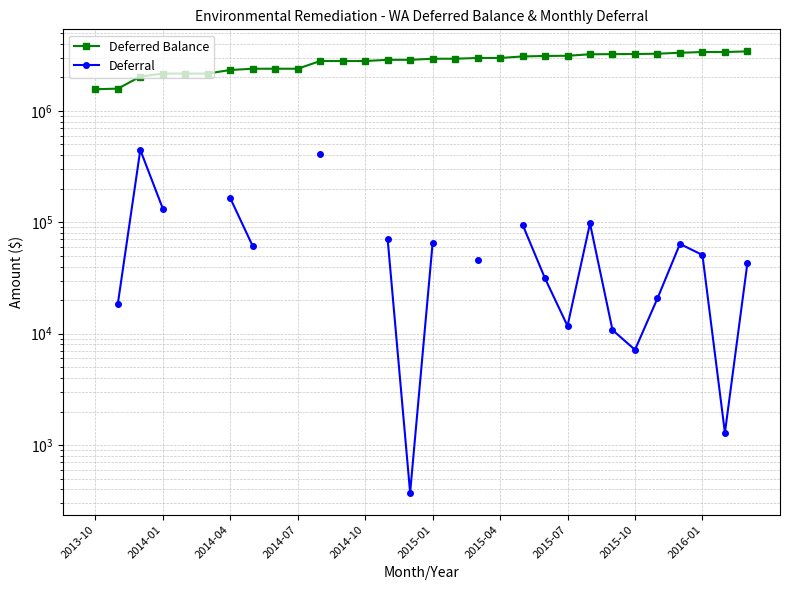

What is the difference between the second highest and minimum values in the Deferred Balance series?

1806680.2